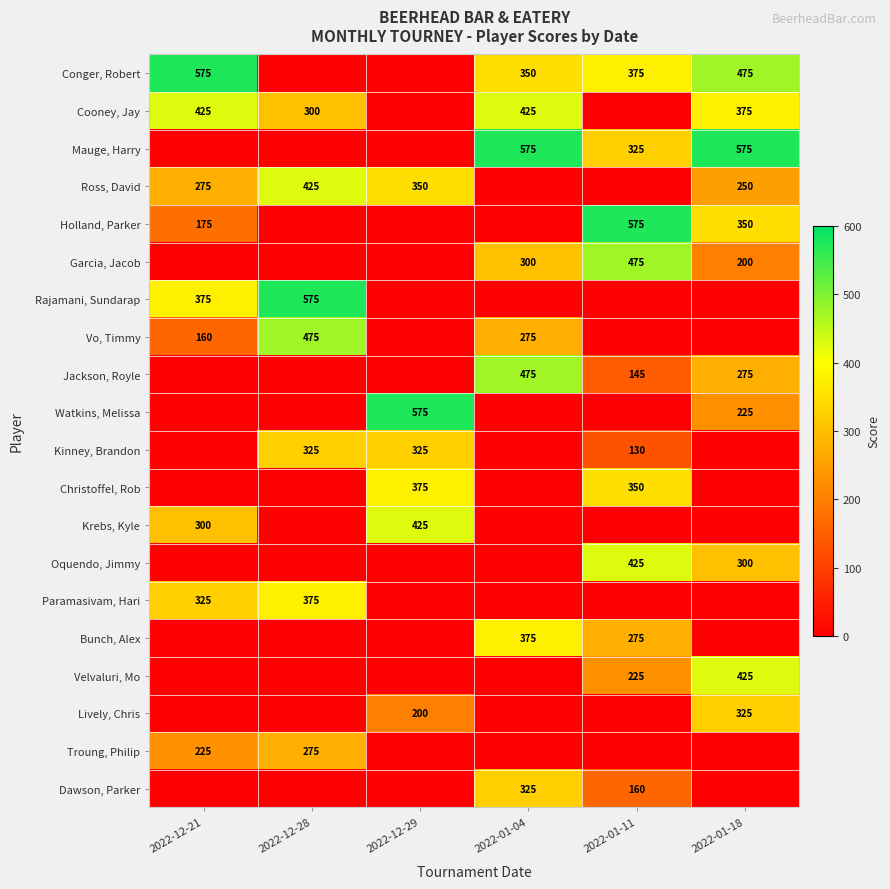

What is the spread (max minus min) of values at 2022-01-11?

575